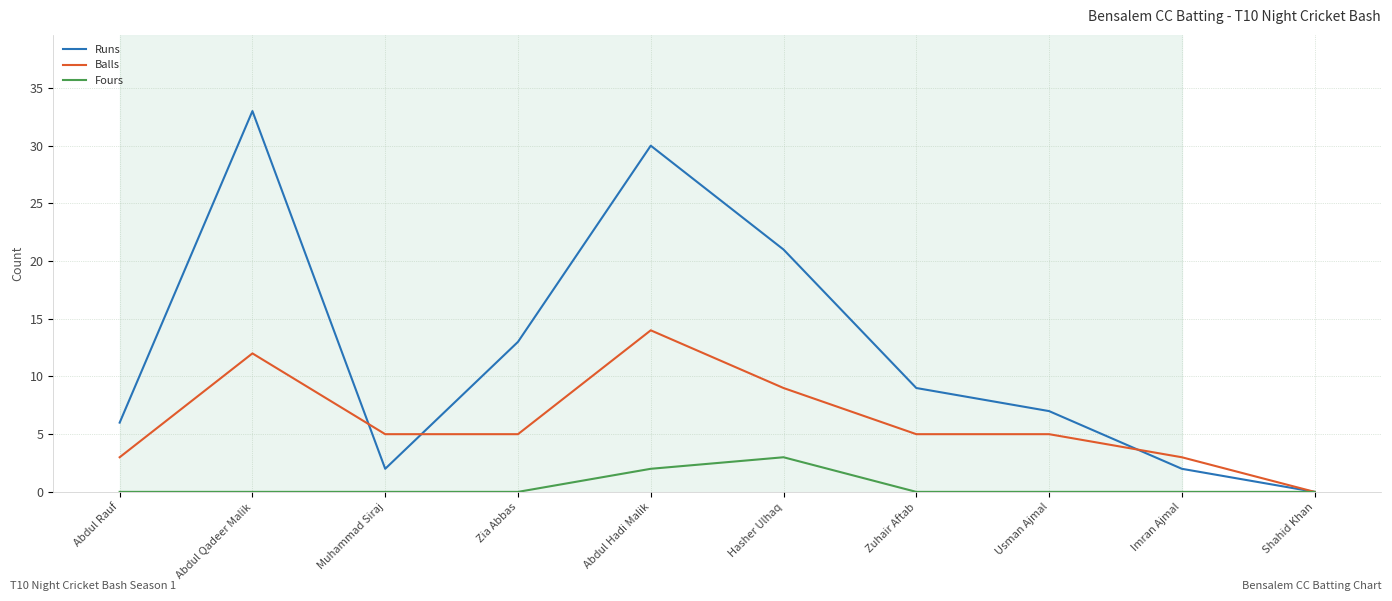

At which label is Runs closest to 16?

Zia Abbas